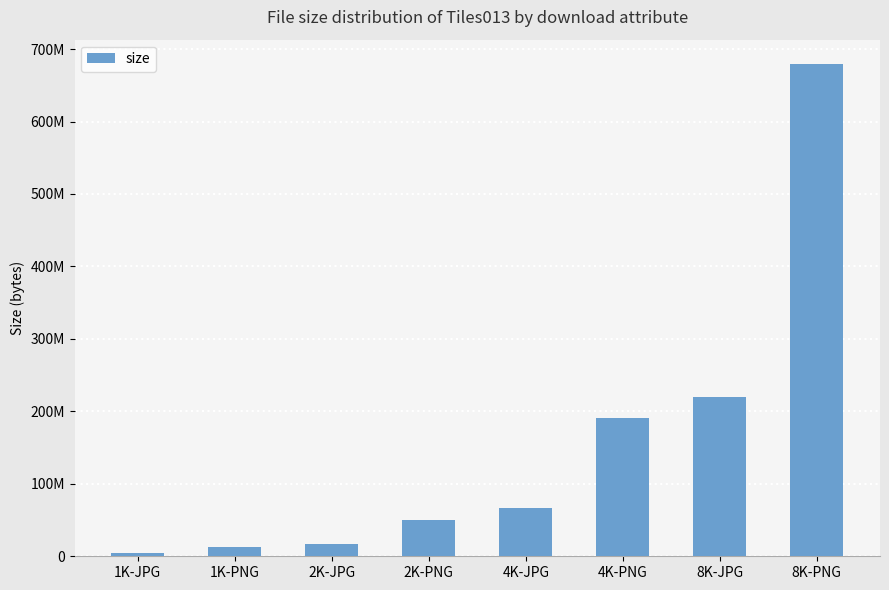

Reading right to left, what are all the values shown in this chart?

678990818	219546504	191075873	66558091	50149967	17250294	13132619	4669072